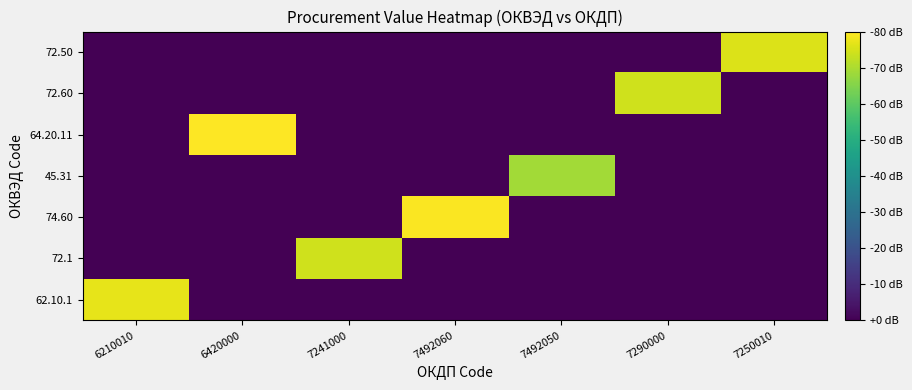

At how many categories does at least one series exceed 2?

7